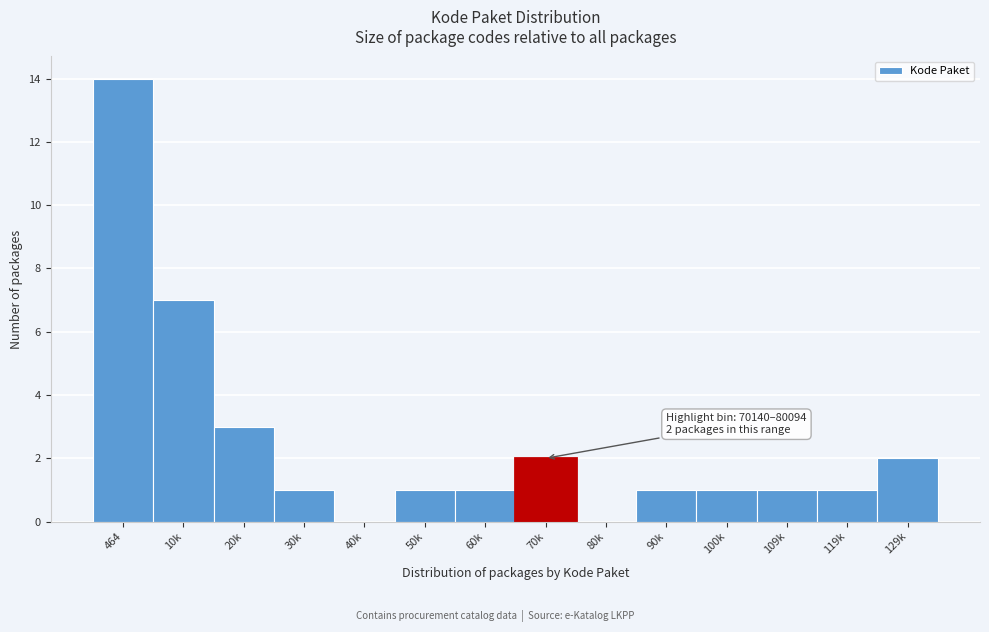

Reading left to right, transcribe all the data shown in this chart.

464=14	10k=7	20k=3	30k=1	40k=0	50k=1	60k=1	70k=2	80k=0	90k=1	100k=1	109k=1	119k=1	129k=2